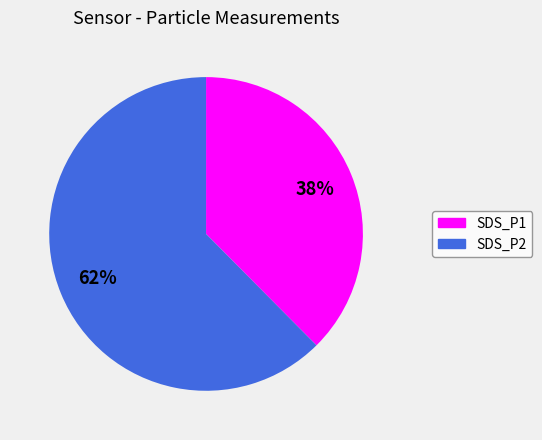

To the nearest percent, what is the combined percentage of SDS_P2 and SDS_P1?

100%